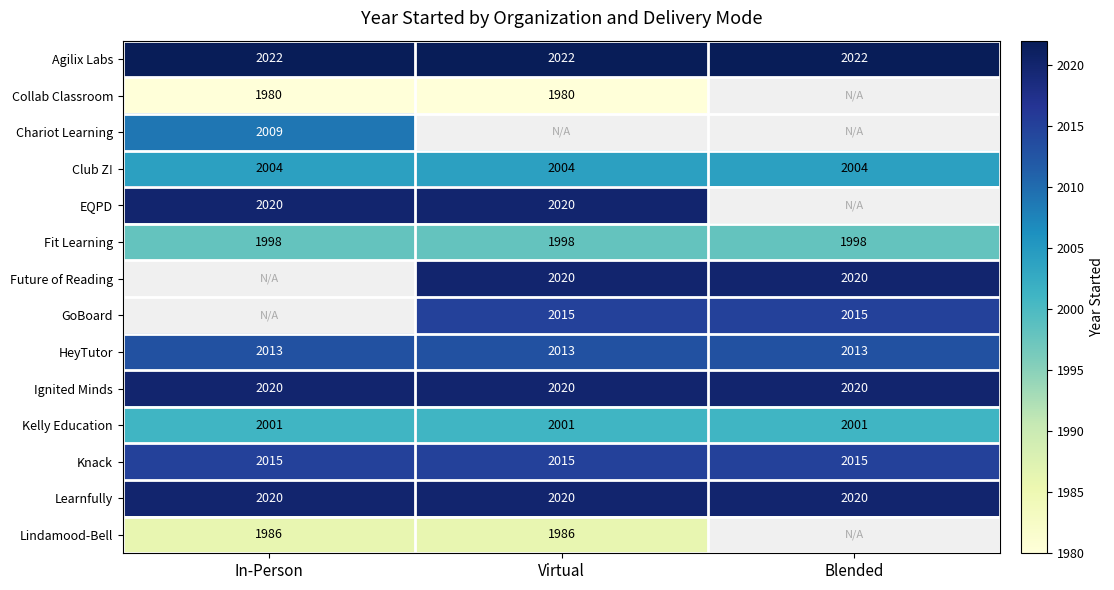

Which label corresponds to the largest value in the chart?

In-Person